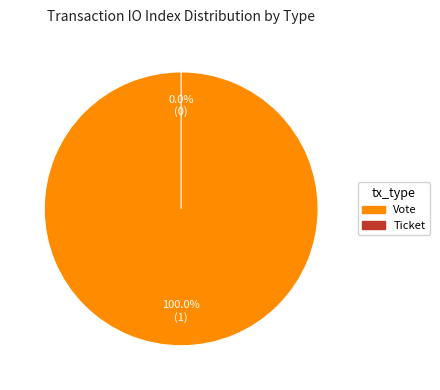

How many slices are in this pie chart?

2